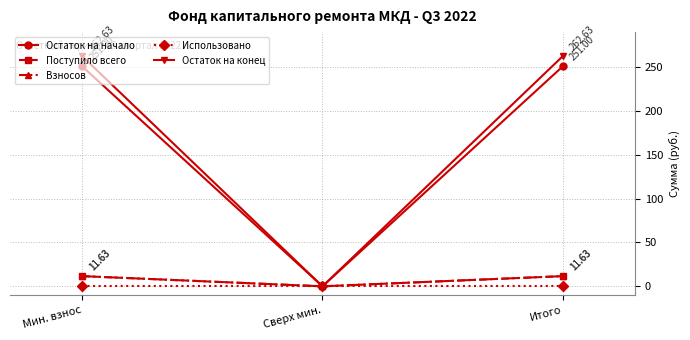

Where is Остаток на начало nearest to the value 125?

Сверх мин.